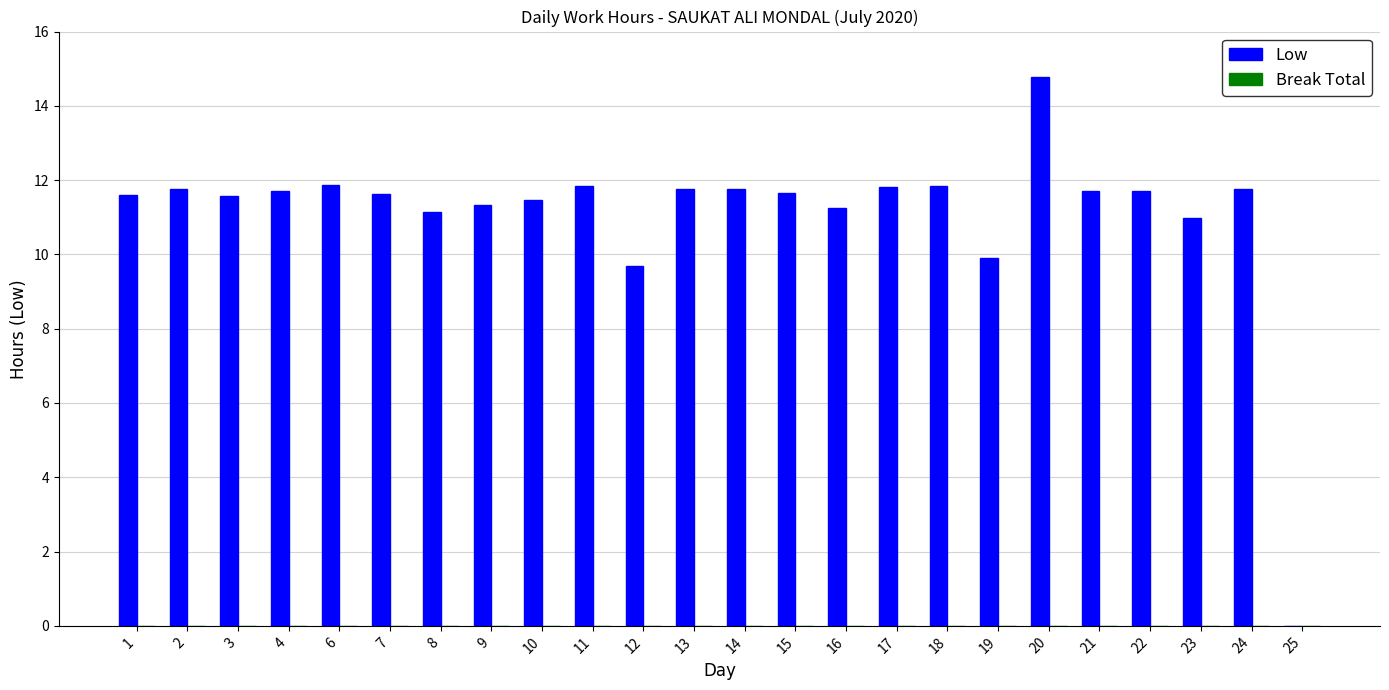

Is it true that the value at 23 is 11.0?

True